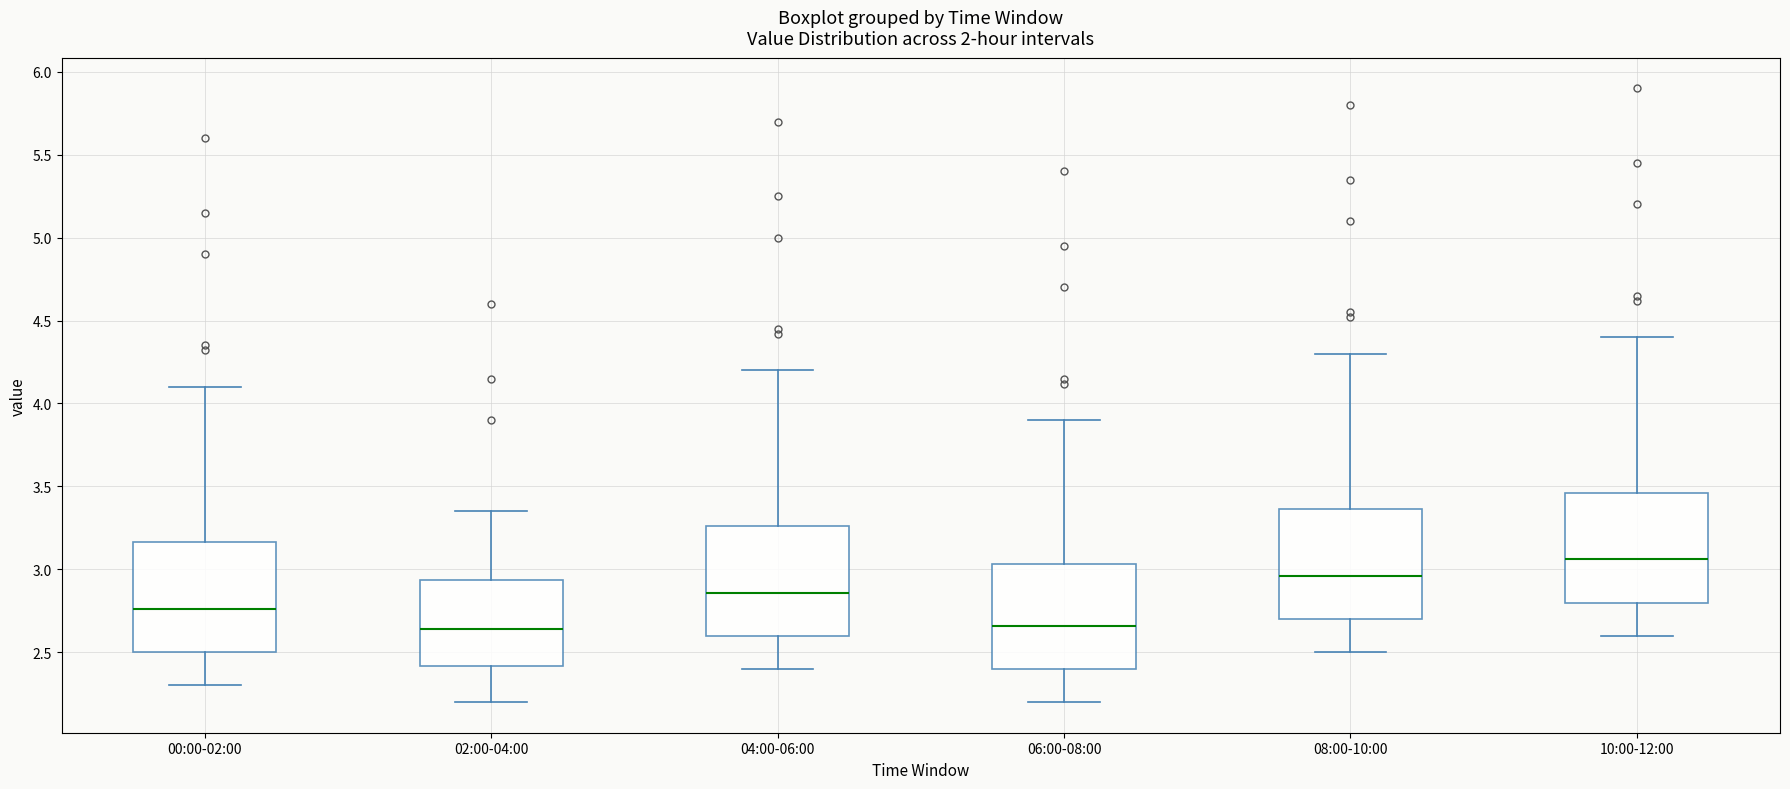

Reading left to right, read every box against the y-axis: the position of its median line, the range the box covers, and the ends of its whiskers. The values are not printed on the chart, so give them approximately, as read against the axis.

00:00-02:00: median 2.75, box 2.50 to 3.15, whiskers 2.30 to 4.10
02:00-04:00: median 2.65, box 2.40 to 2.95, whiskers 2.20 to 3.35
04:00-06:00: median 2.85, box 2.60 to 3.25, whiskers 2.40 to 4.20
06:00-08:00: median 2.65, box 2.40 to 3.05, whiskers 2.20 to 3.90
08:00-10:00: median 2.95, box 2.70 to 3.35, whiskers 2.50 to 4.30
10:00-12:00: median 3.05, box 2.80 to 3.45, whiskers 2.60 to 4.40